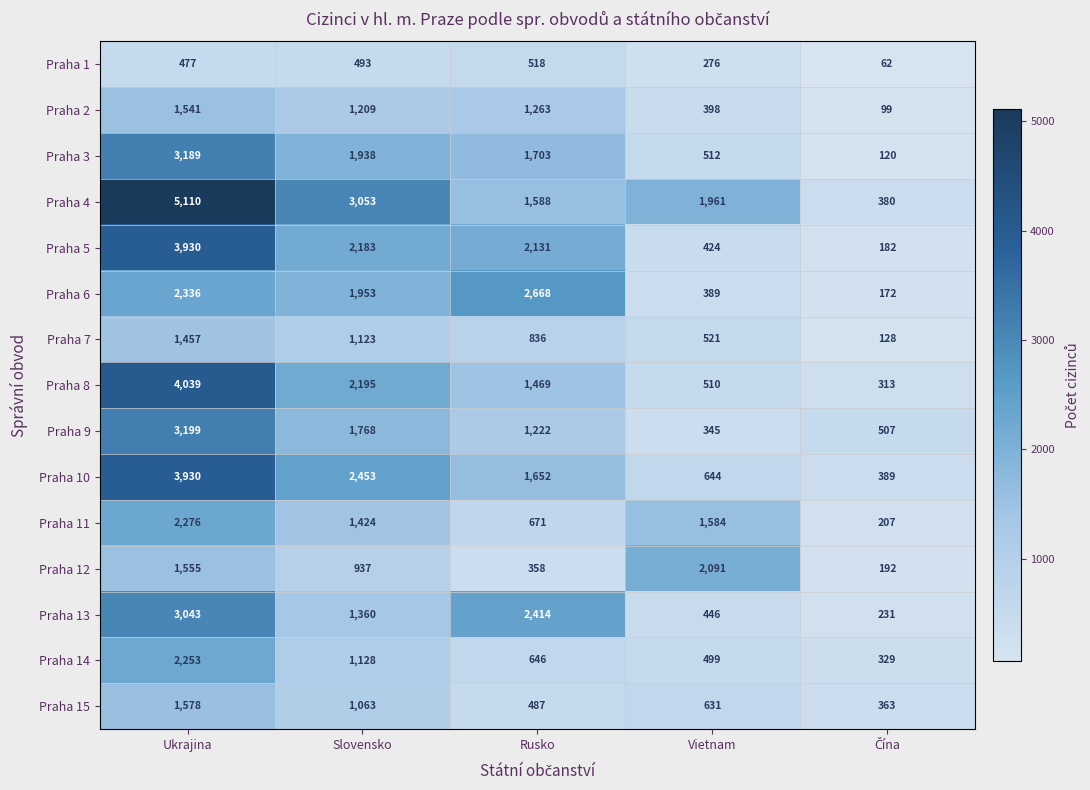

At how many categories does at least one series exceed 4170?

1